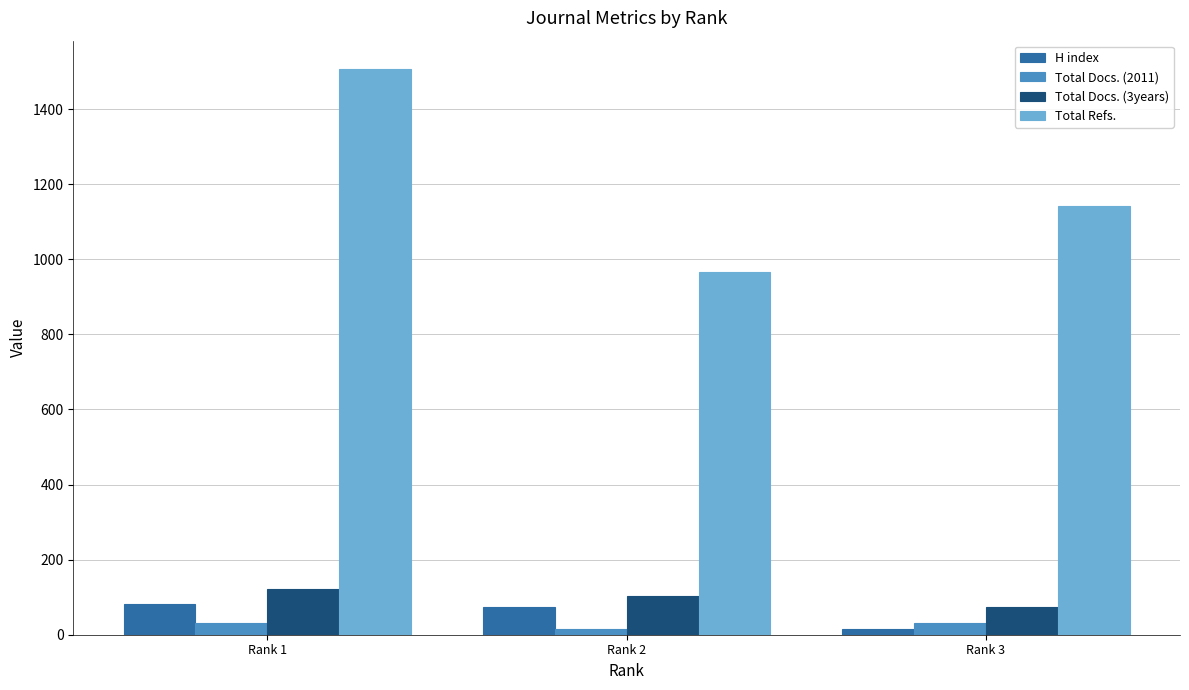

The value of H index at Rank 1 is 81. True or false?

True